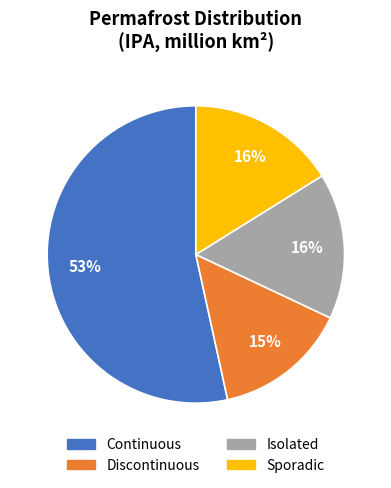

To the nearest percent, what is the average slice percentage?

25%